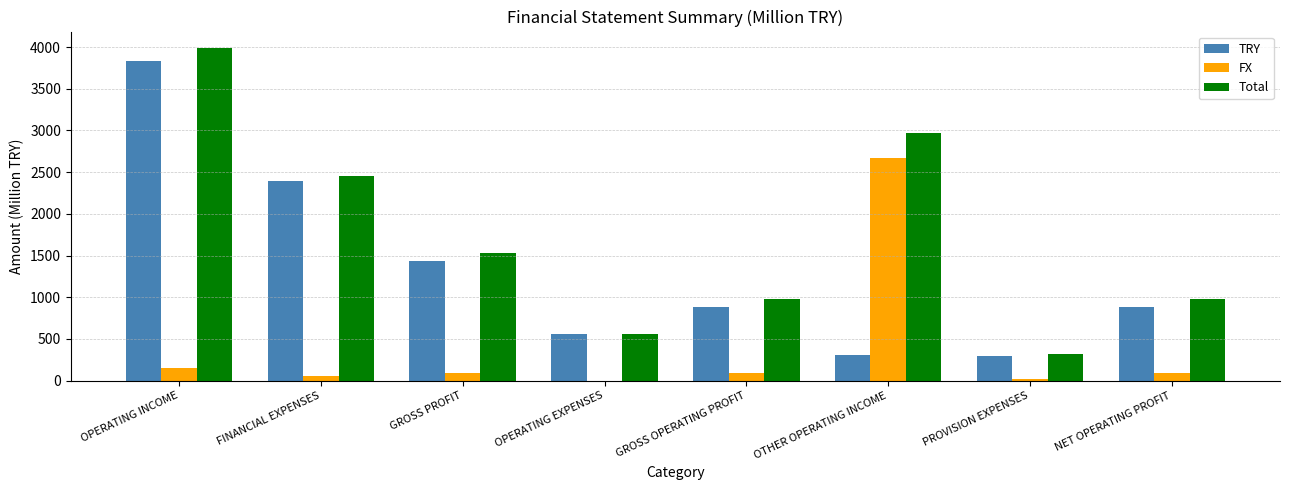

What is the spread (max minus min) of values at OTHER OPERATING INCOME?

2665